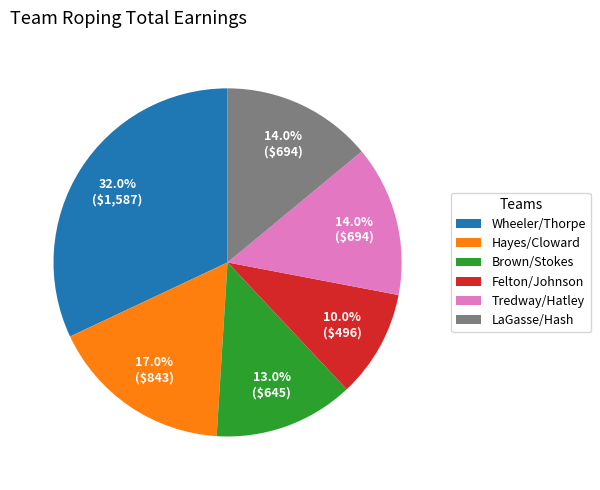

To the nearest percent, what percentage of the pie is Brown/Stokes?

13%